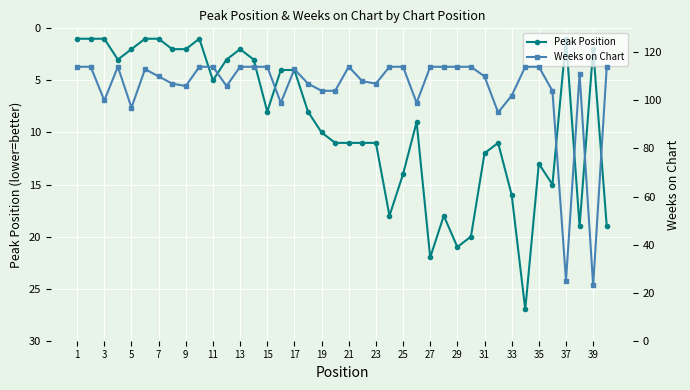

True or false: Peak Position has a value of 3 at 5.

False